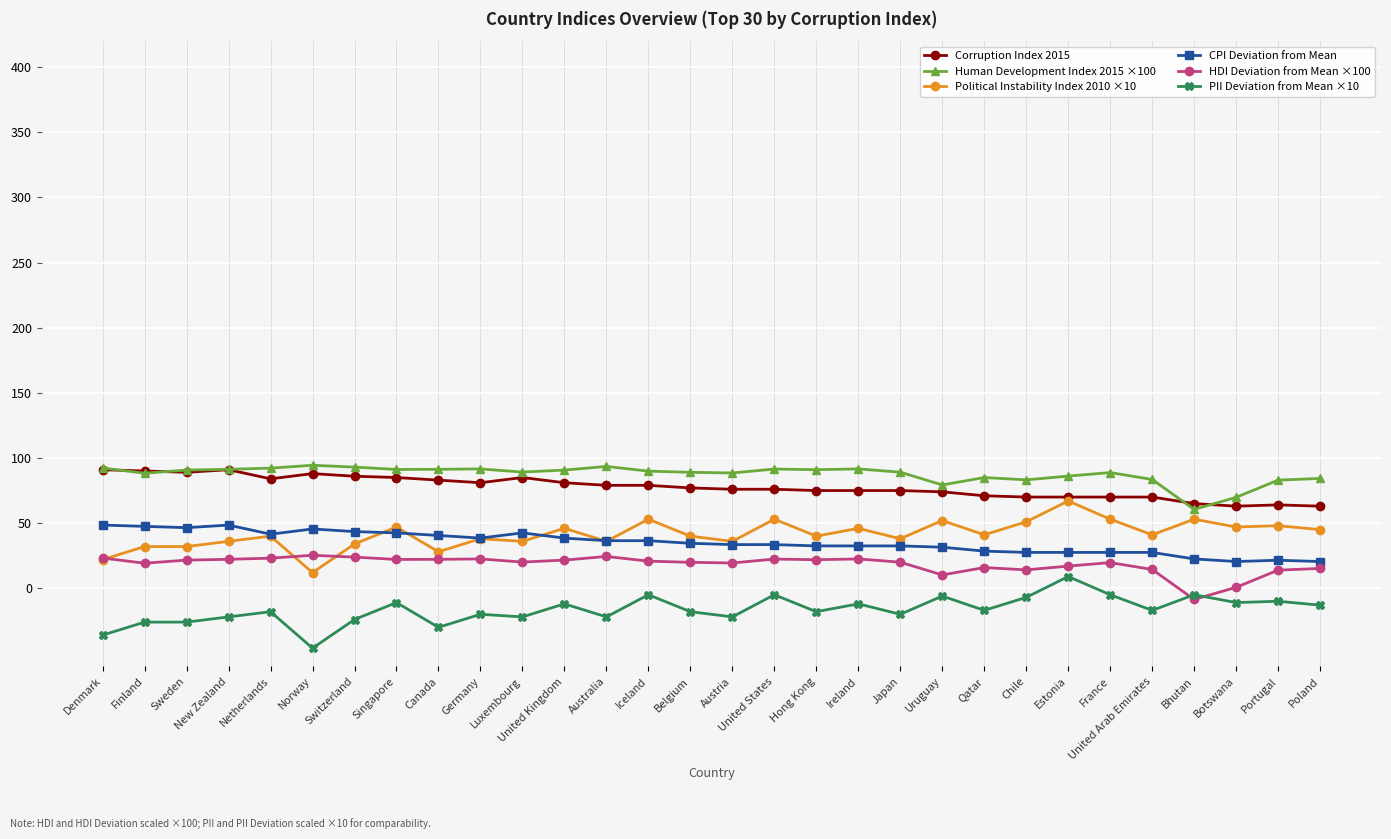

True or false: HDI Deviation from Mean ×100 has more than 0 interior local peaks.

True